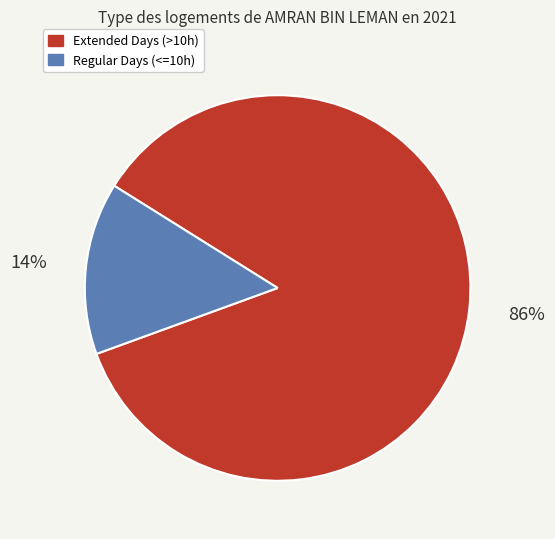

Does any single category account for the majority?

Yes